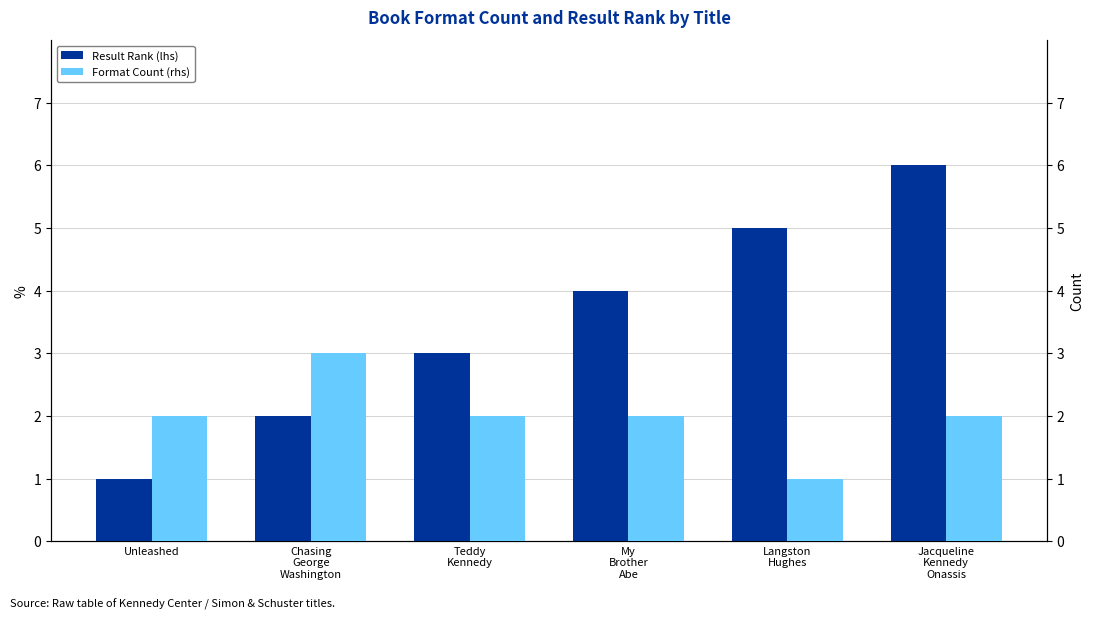

List the labels in order of Format Count (rhs) value, smallest first.

Langston
Hughes, Unleashed, Teddy
Kennedy, My
Brother
Abe, Jacqueline
Kennedy
Onassis, Chasing
George
Washington